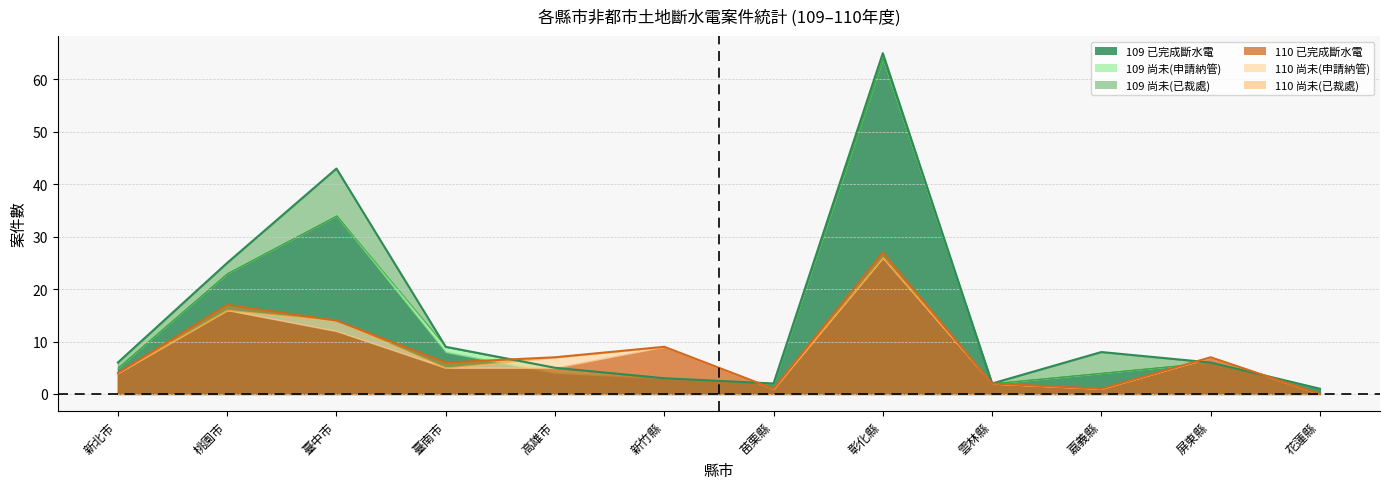

Does the chart have visible grid lines?

Yes